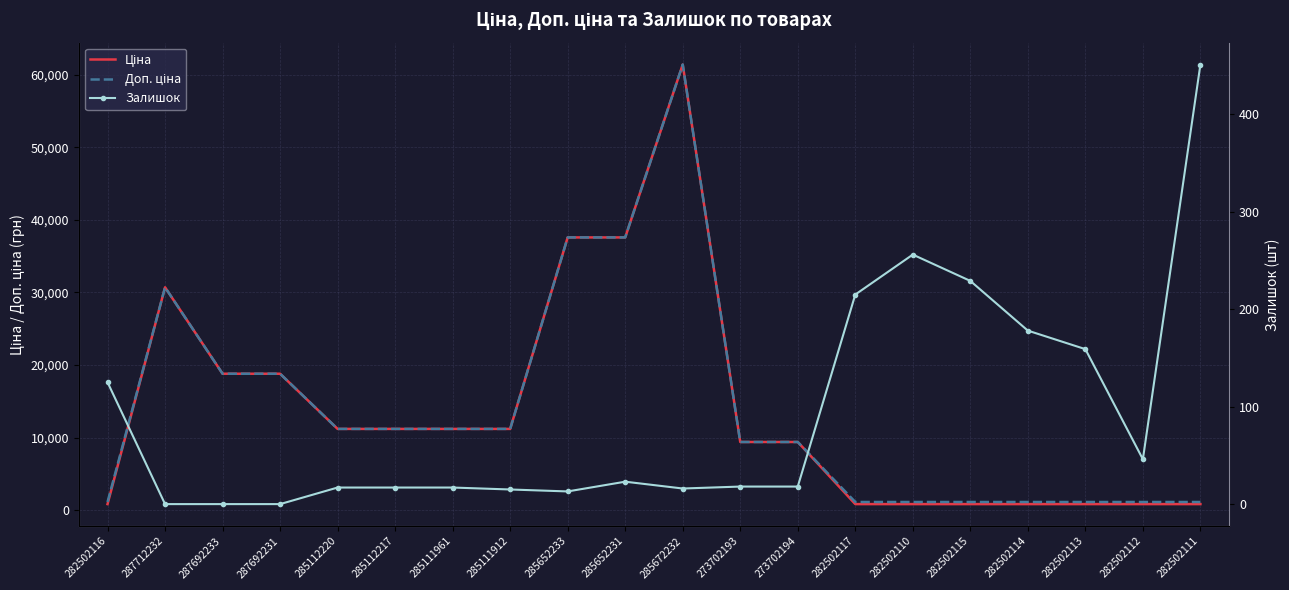

What is the value of the Доп. ціна point at the 2nd from the left?

30717.1